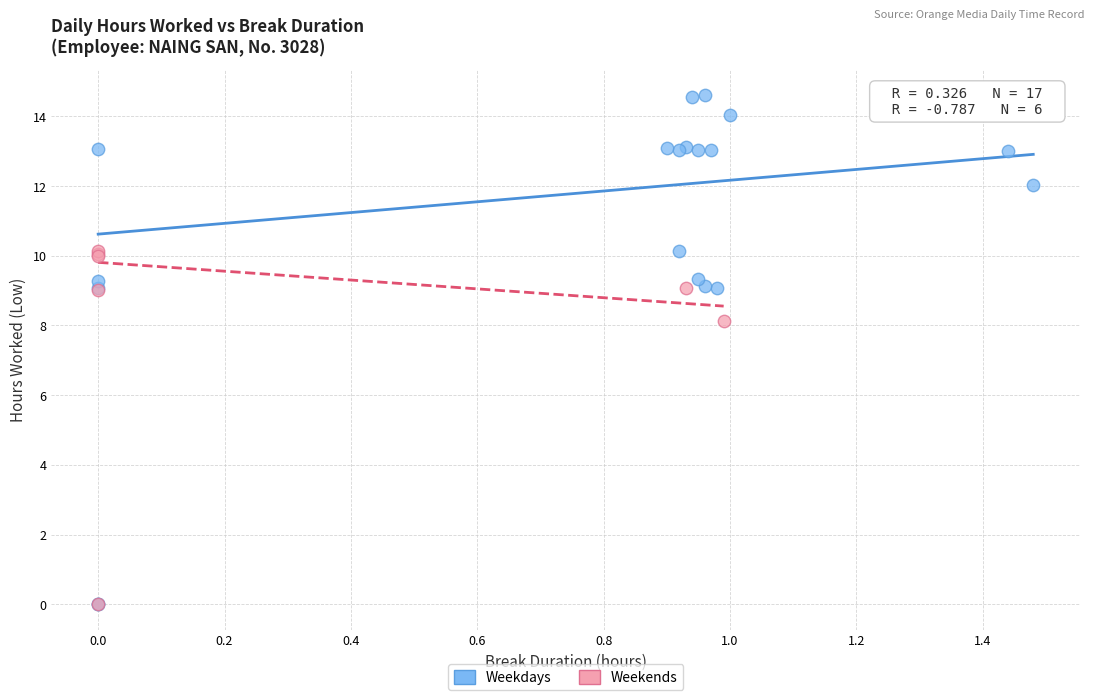

Which series has the widest spread of Y values?

Weekdays